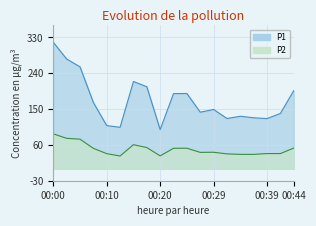

How many lines are shown in the chart?

2